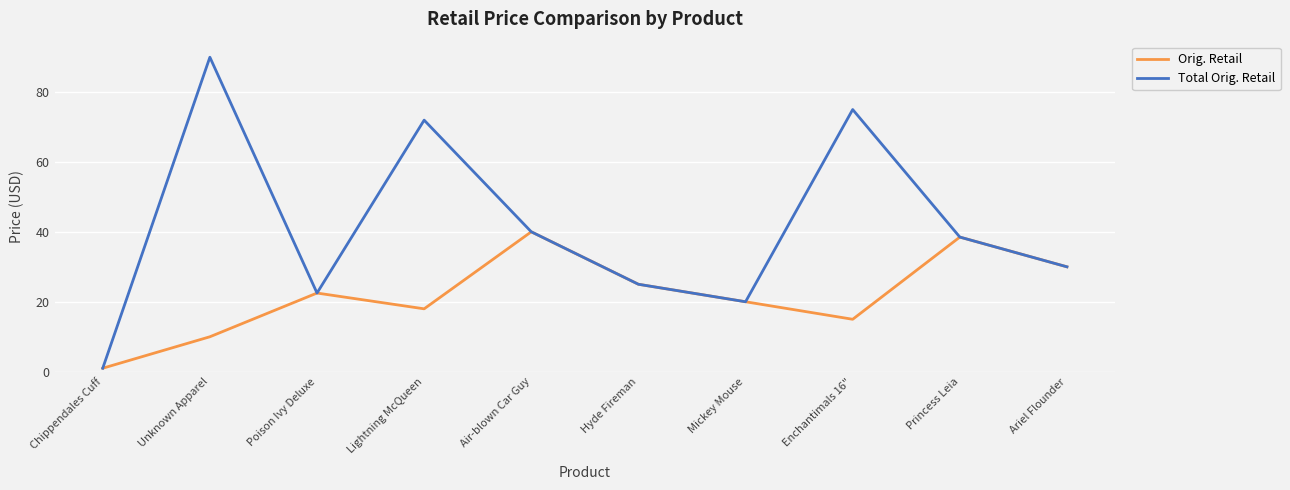

Between Unknown Apparel and Air-blown Car Guy, which series saw the biggest shift?

Total Orig. Retail